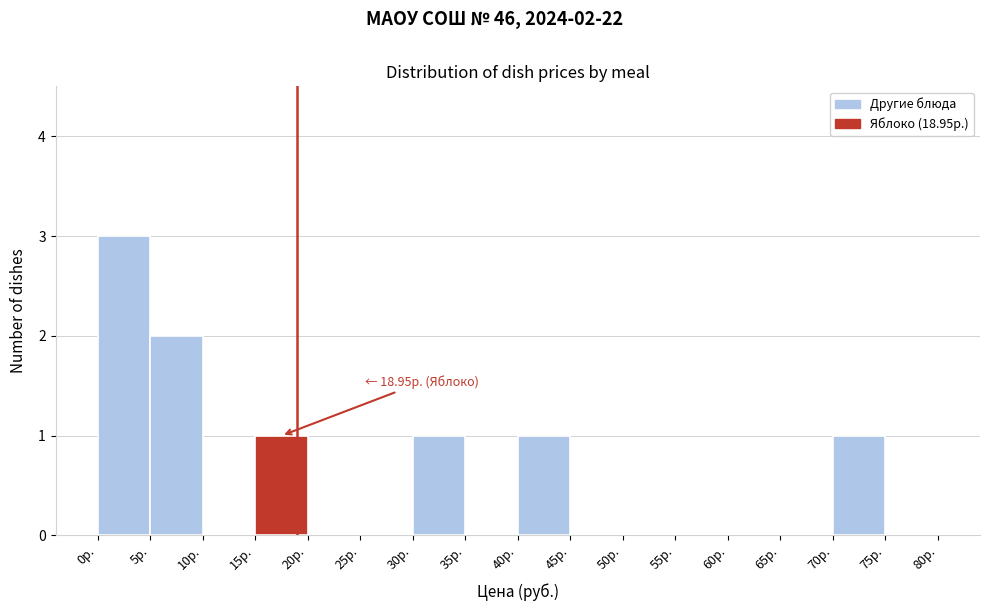

Which range on the x-axis has the tallest bar?

0 to 5